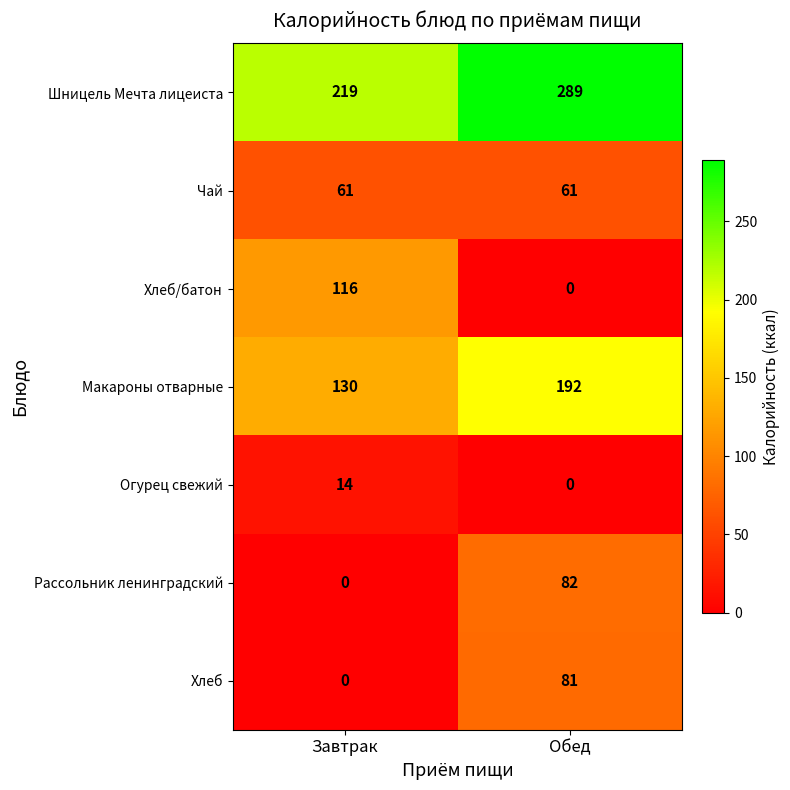

Rank the series by their maximum value, from highest to lowest.

Шницель Мечта лицеиста, Макароны отварные, Хлеб/батон, Рассольник ленинградский, Хлеб, Чай, Огурец свежий